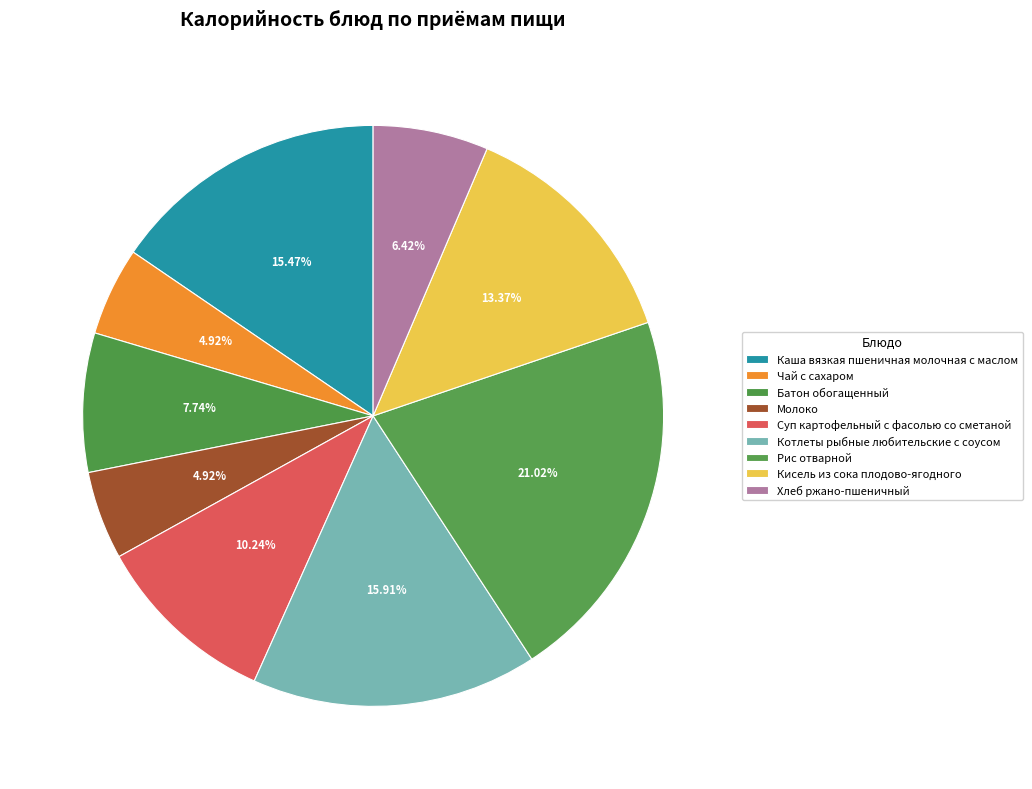

How many segments does this pie chart have?

9